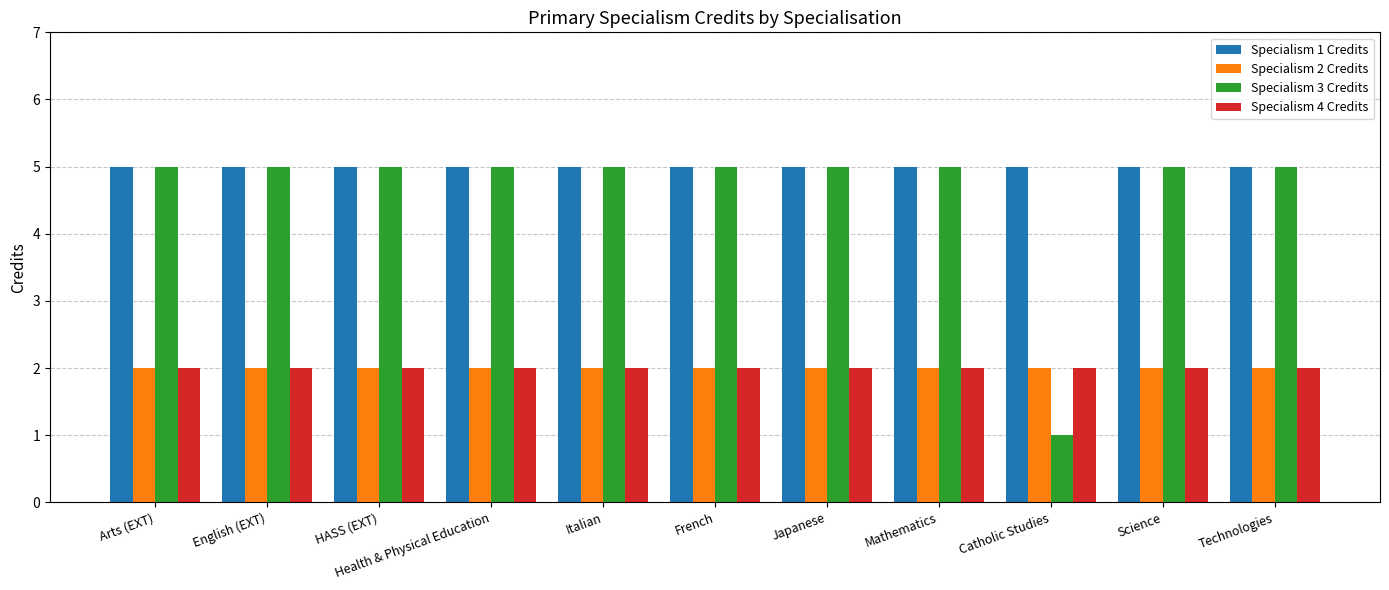

What is the maximum value shown in the chart?

5